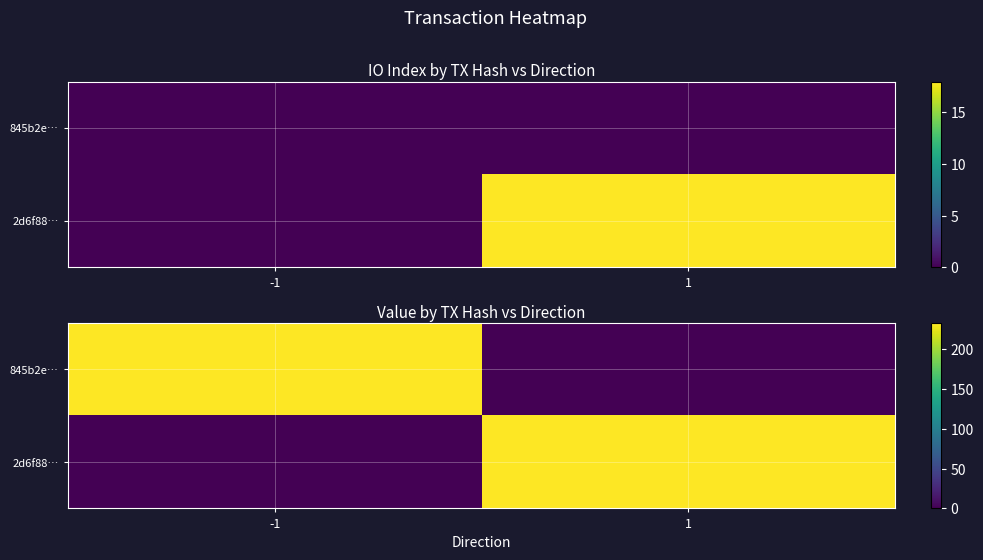

The value of 845b2e… at -1 is 232.9. True or false?

True